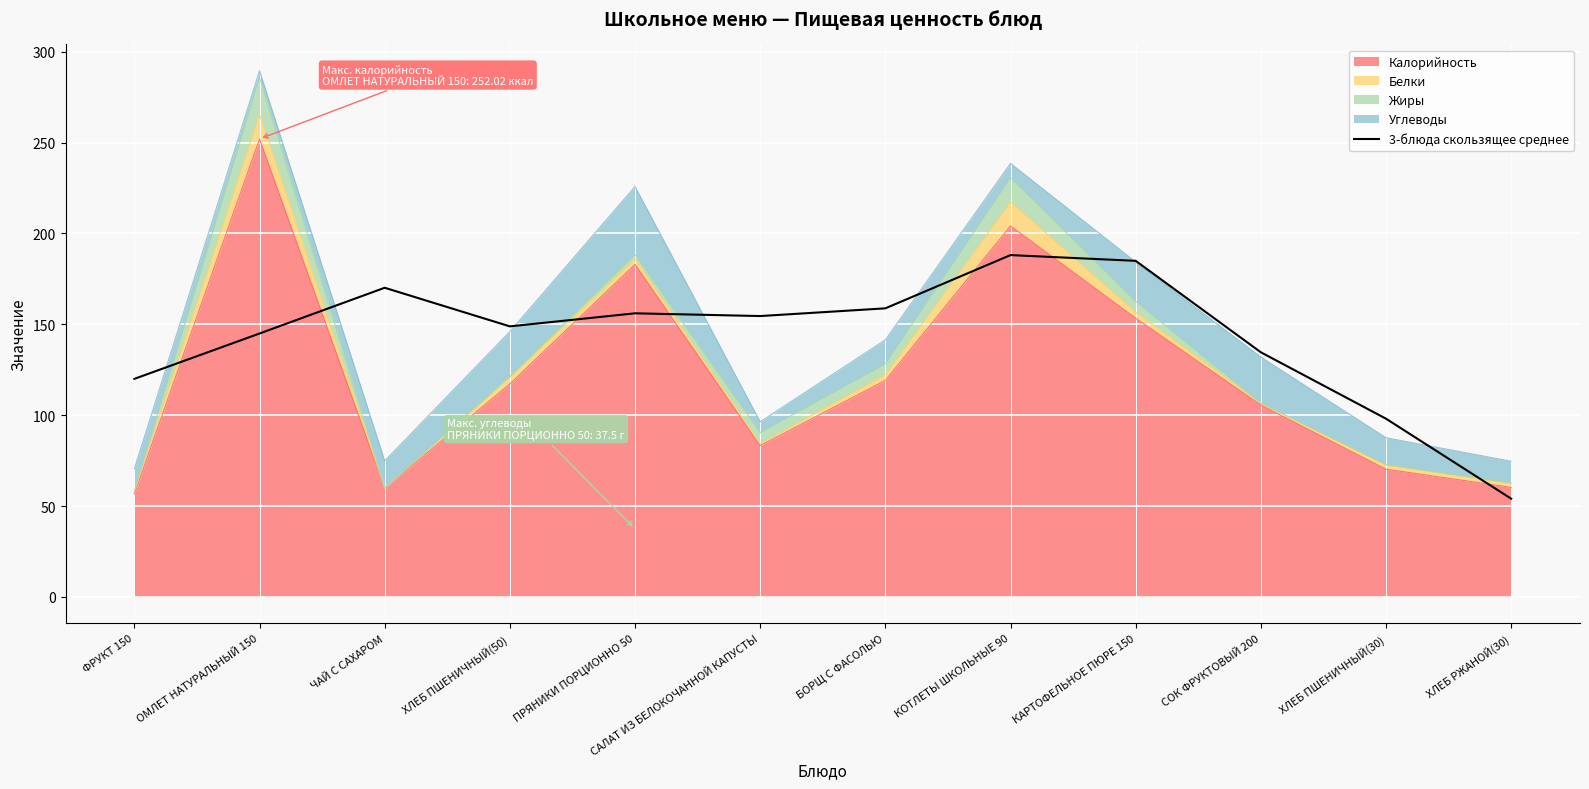

Reading right to left, extract all data points from this chart.

ХЛЕБ РЖАНОЙ(30)=54.1	ХЛЕБ ПШЕНИЧНЫЙ(30)=98.1	СОК ФРУКТОВЫЙ 200=134.6	КАРТОФЕЛЬНОЕ ПЮРЕ 150=184.9	КОТЛЕТЫ ШКОЛЬНЫЕ 90=188.1	БОРЩ С ФАСОЛЬЮ=158.8	САЛАТ ИЗ БЕЛОКОЧАННОЙ КАПУСТЫ=154.6	ПРЯНИКИ ПОРЦИОННО 50=156.1	ХЛЕБ ПШЕНИЧНЫЙ(50)=148.9	ЧАЙ С САХАРОМ=170.1	ОМЛЕТ НАТУРАЛЬНЫЙ 150=145.0	ФРУКТ 150=120.0